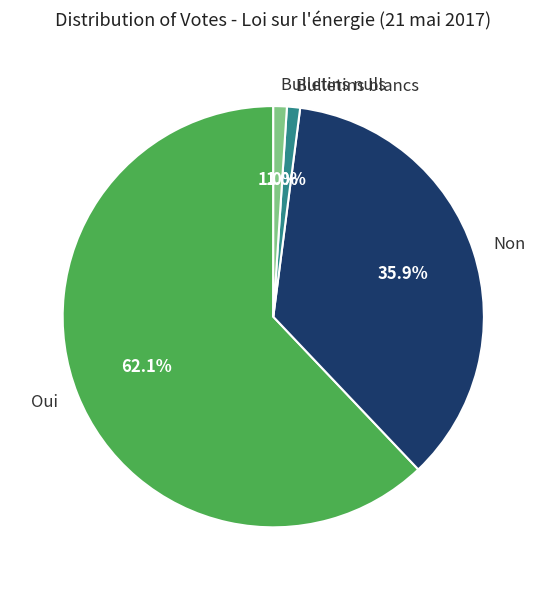

To the nearest percent, what percentage of the pie is Non?

36%